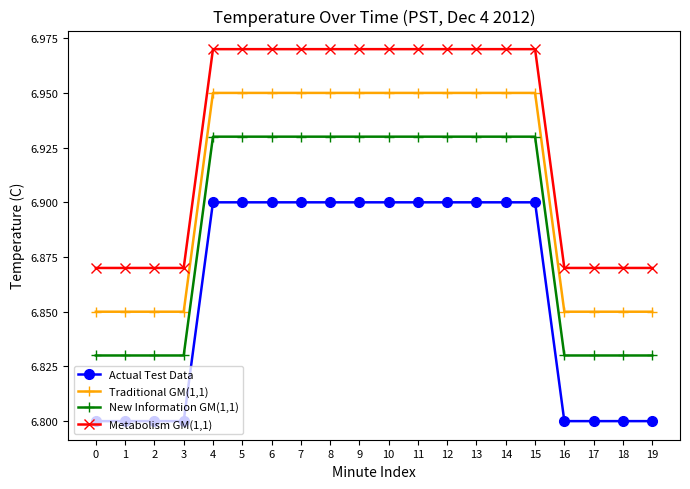

What is the difference between the maximum and minimum values in the Metabolism GM(1,1) series?

0.1